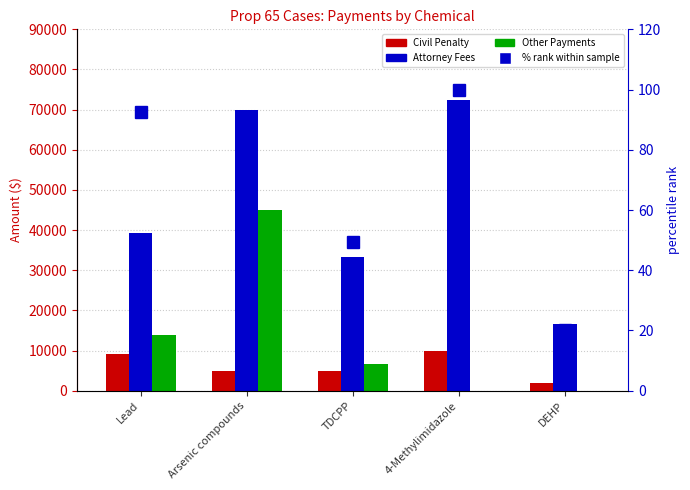

Where is Attorney Fees nearest to the value 44500?

Lead